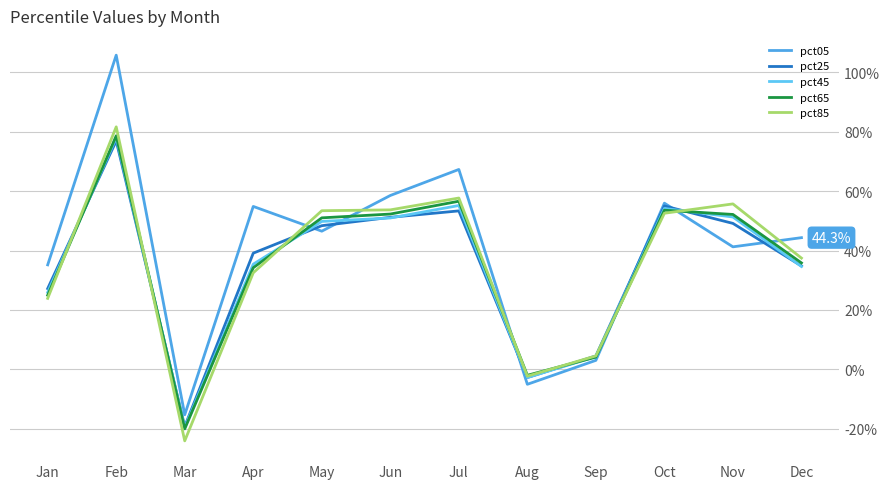

Is the value of pct65 at Feb greater than the value of pct25 at Aug?

Yes